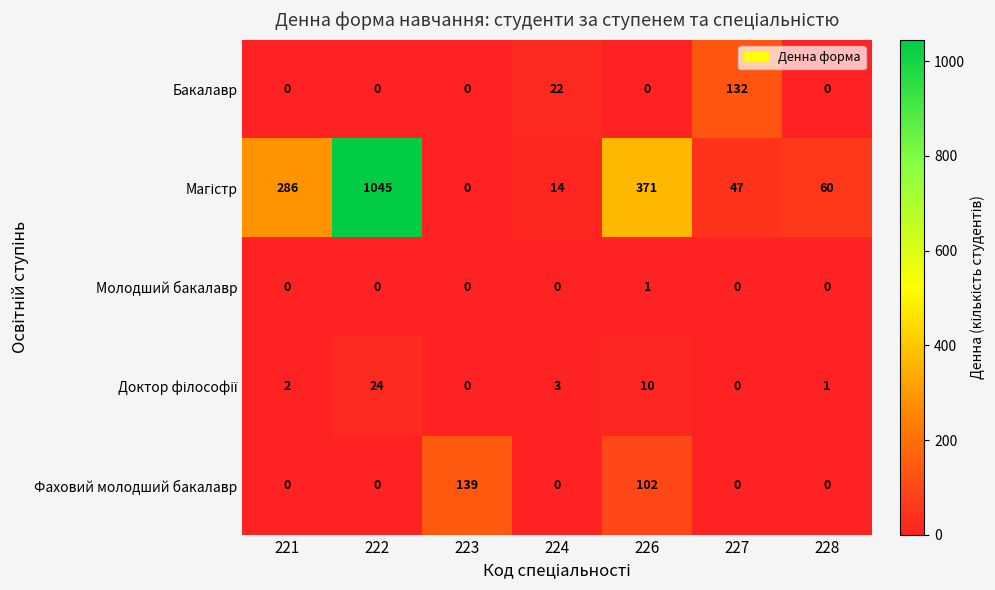

What is the sum of all Фаховий молодший бакалавр values?

241